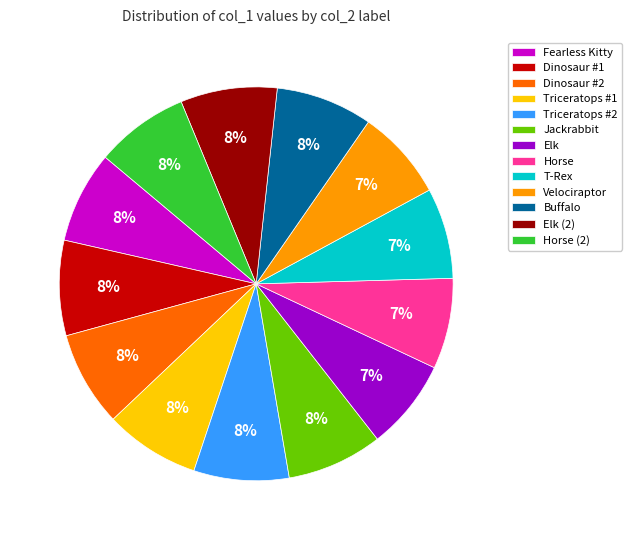

Does any single category account for the majority?

No